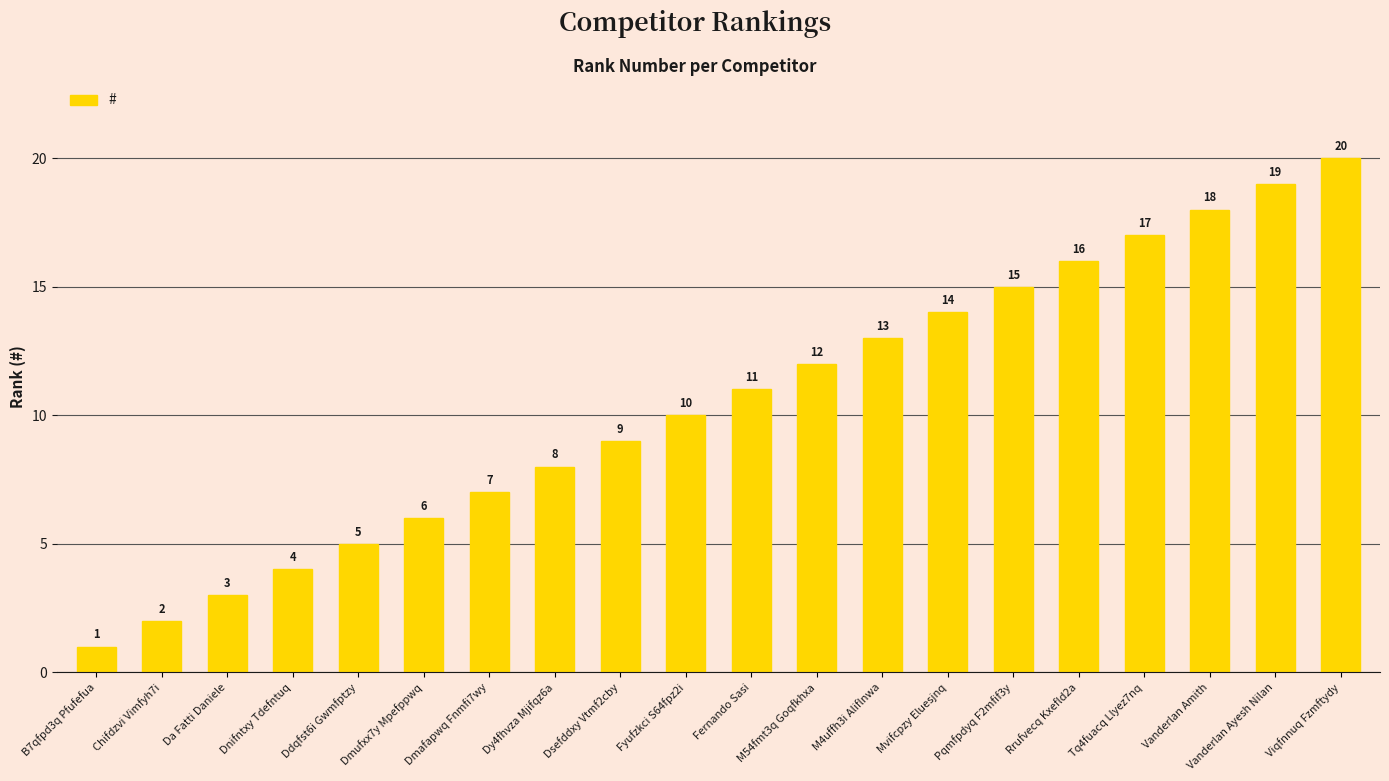

What is the difference between the maximum and second lowest values?

18